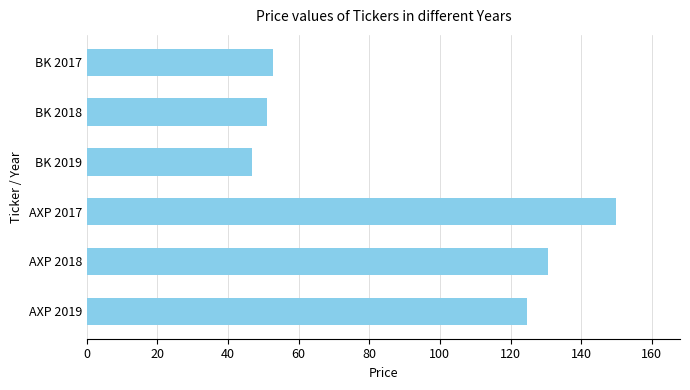

Count the number of categories in the chart.

6